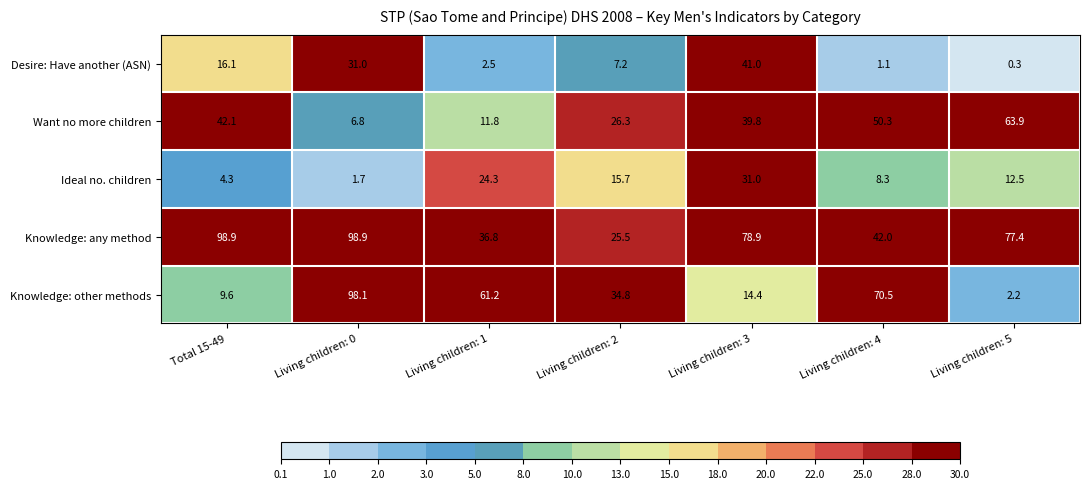

List the series in order of their peak value, lowest first.

Ideal no. children, Desire: Have another (ASN), Want no more children, Knowledge: other methods, Knowledge: any method